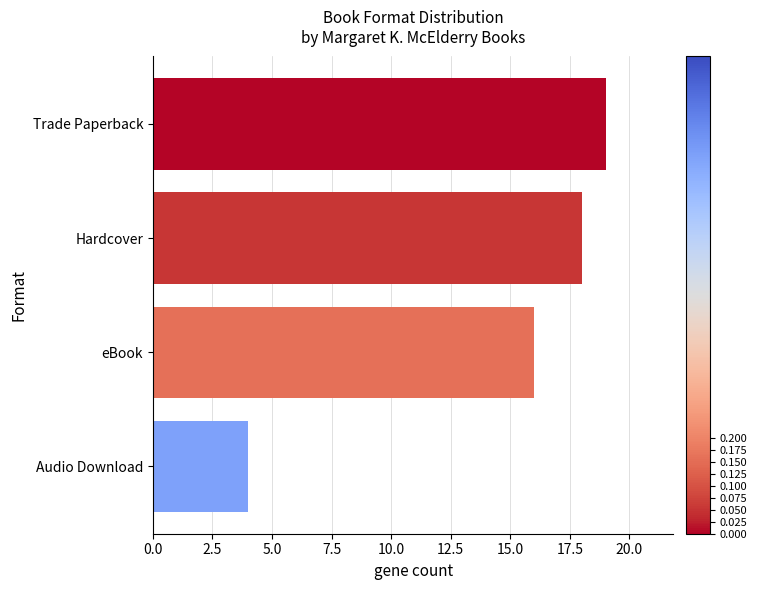

How many values are below 18?

2